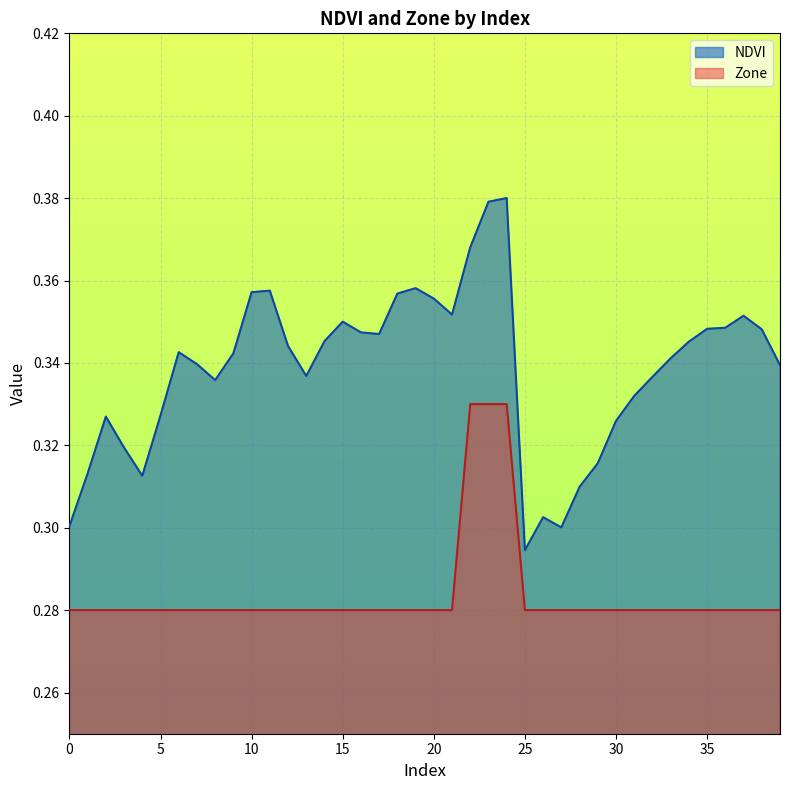

What is the difference between the highest and lowest values at 34?

0.1